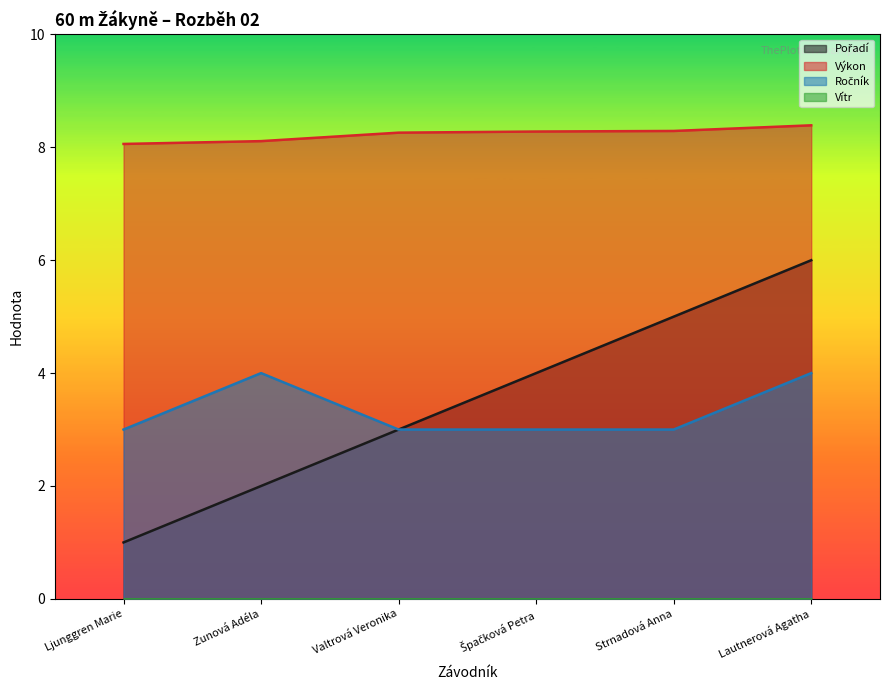

Does the chart display data point markers on the line(s)?

No